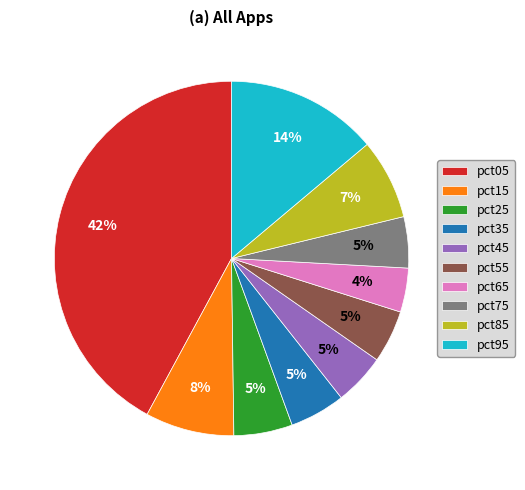

What is the smallest slice in the pie chart?

pct65